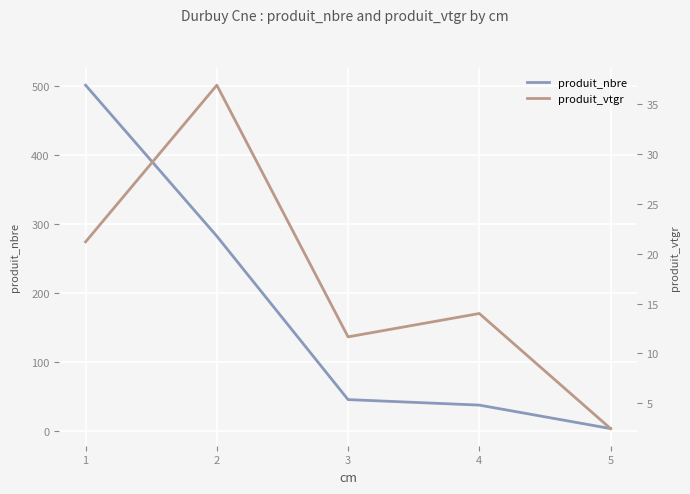

At which label does produit_vtgr reach its minimum?

5